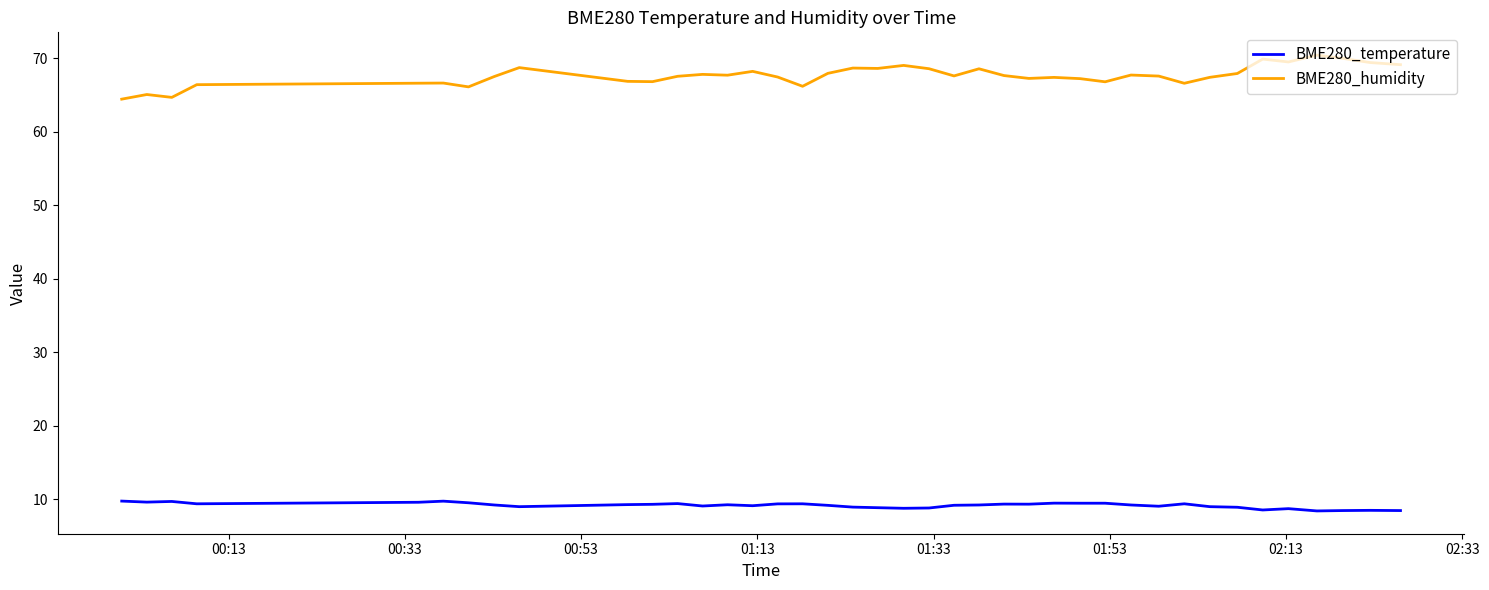

Which series has the largest range (max minus min)?

BME280_humidity